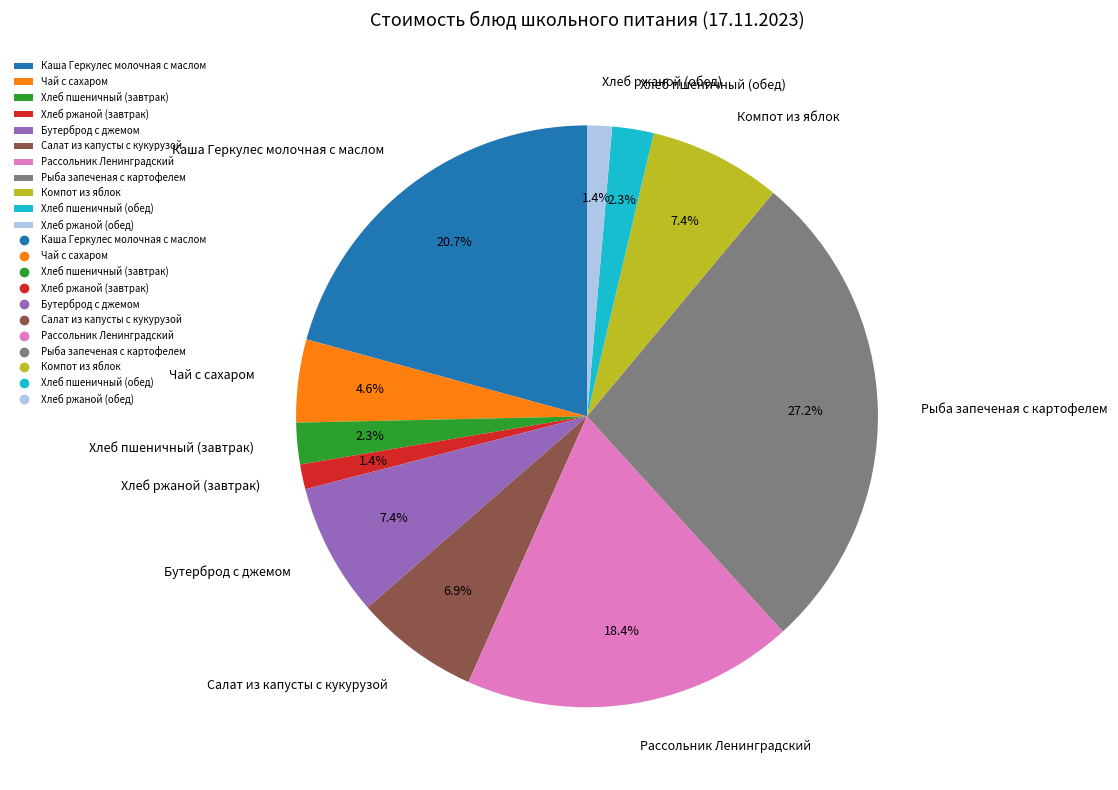

Is Хлеб пшеничный (завтрак) the majority of the pie?

No